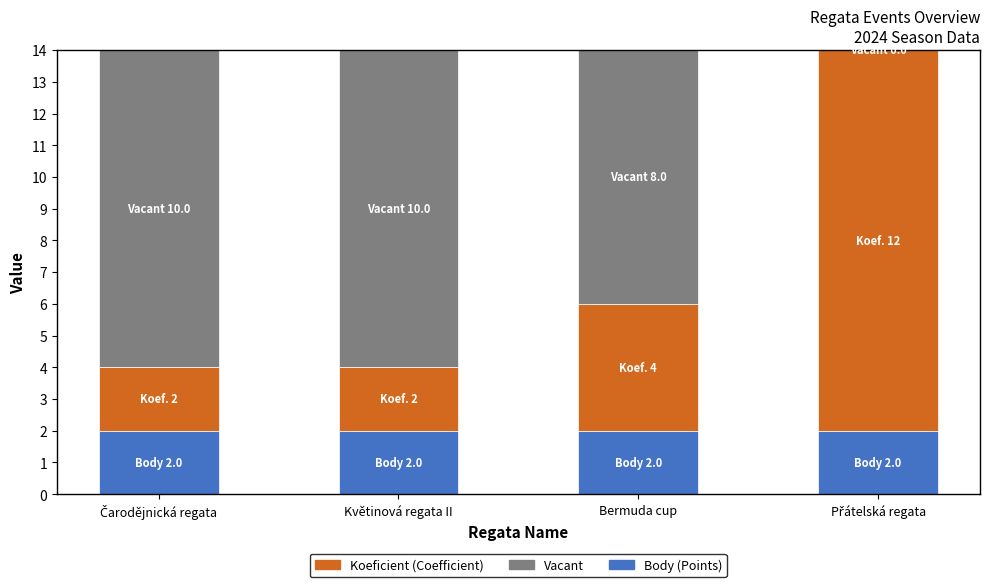

Does the chart contain stacked bars?

Yes